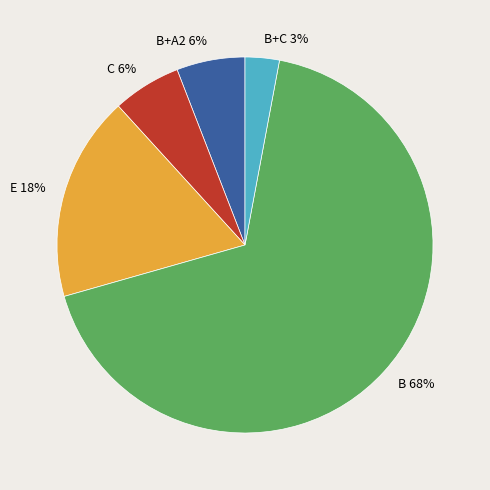

To the nearest percent, what is the difference between the E 18% and B+C 3% slice percentages?

15%